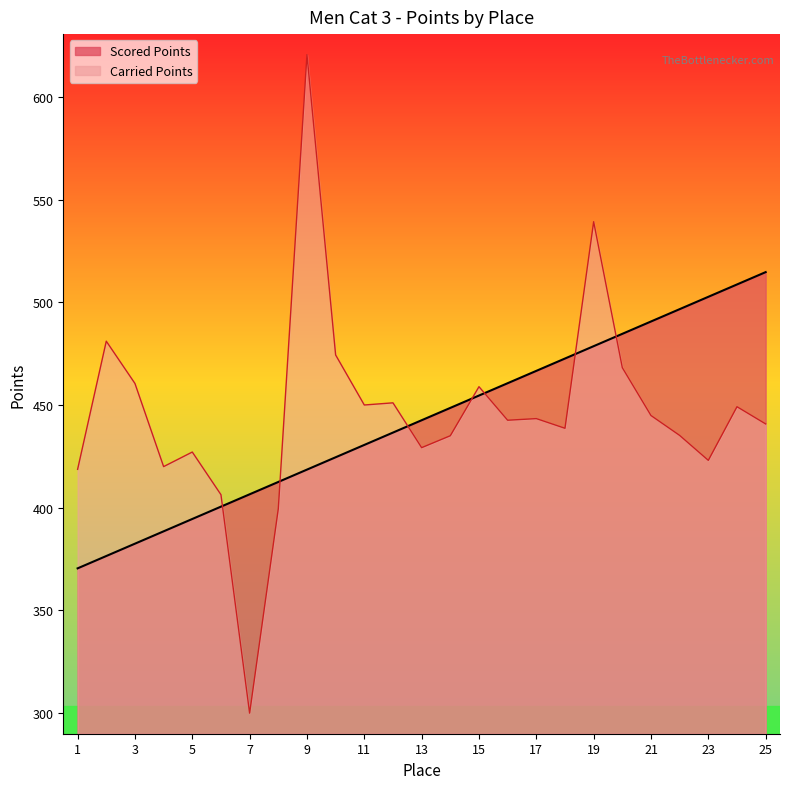

What is the approximate value of Carried Points at 12?

451.1